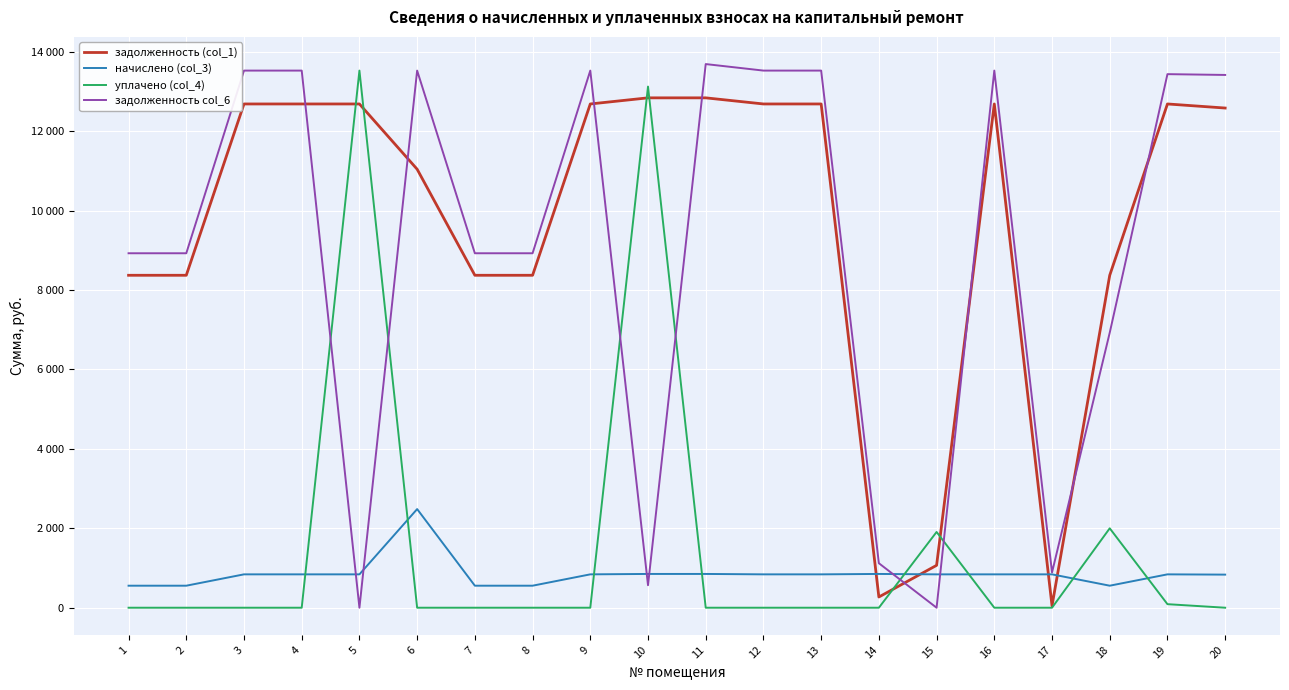

How many times do задолженность col_6 and уплачено (col_4) cross each other?

6